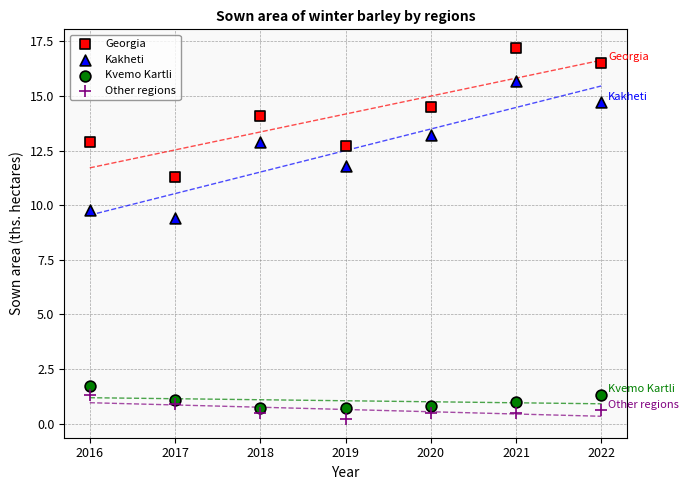

In the Kakheti series, what Y value is closest to 12?

11.8